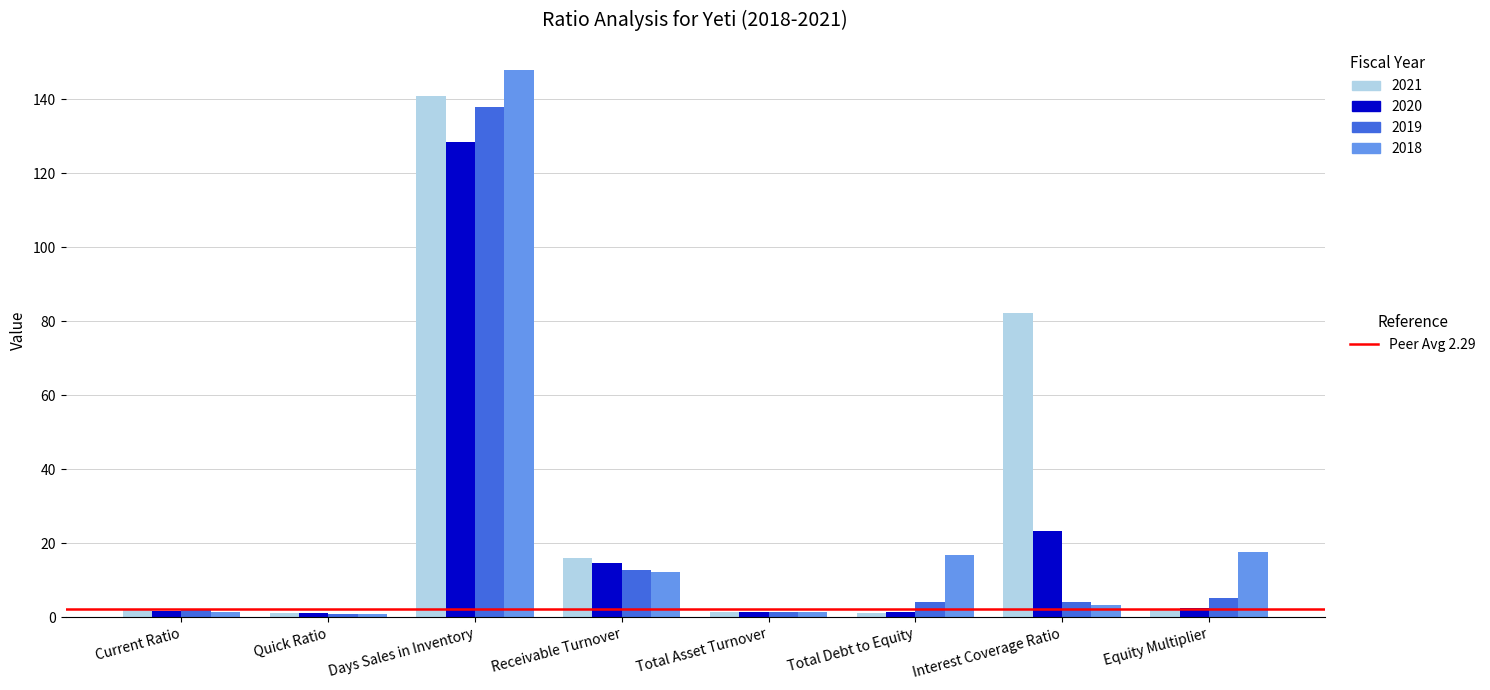

What is the greatest value displayed?

147.8